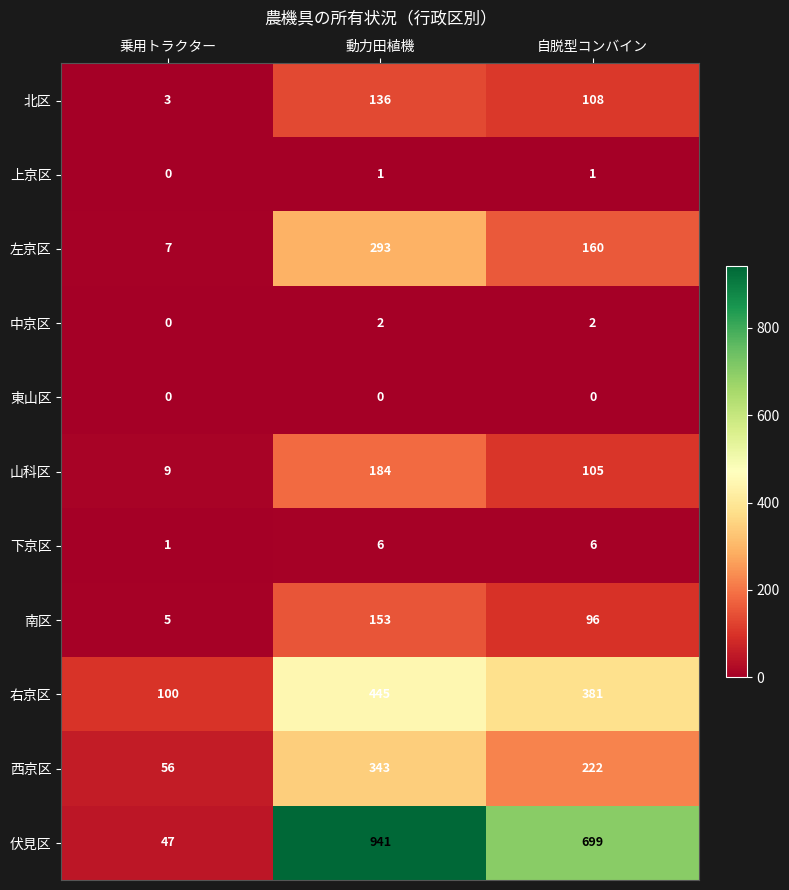

Between 乗用トラクター and 自脱型コンバイン, which series saw the biggest shift?

伏見区